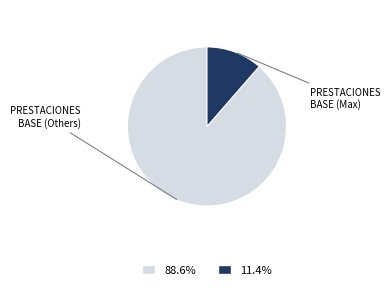

Is there a majority slice in this chart?

Yes